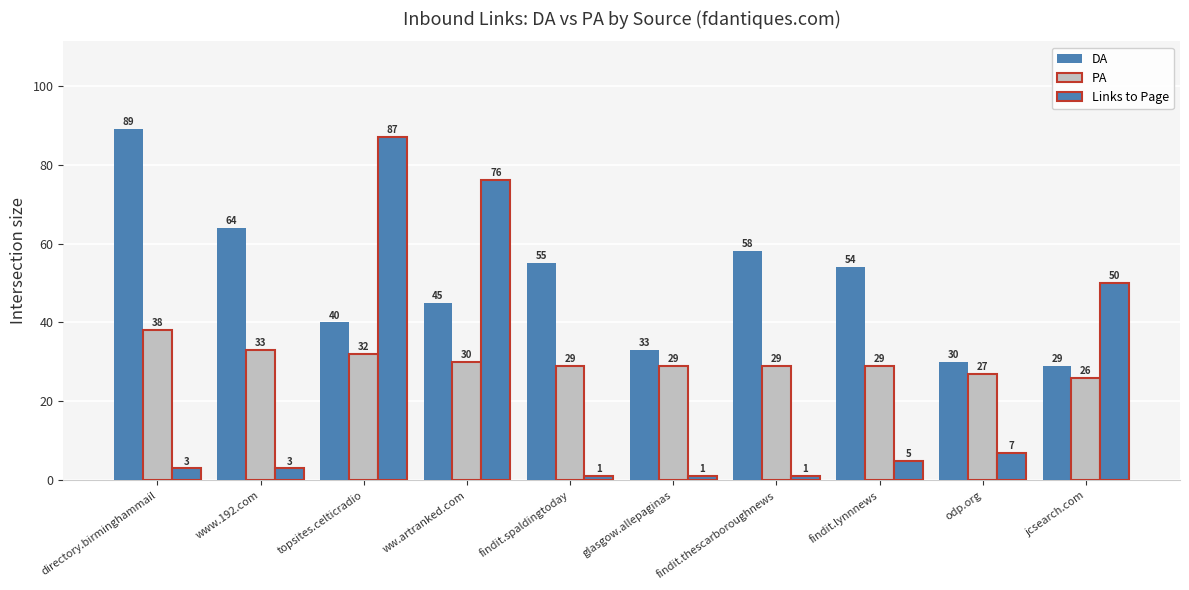

True or false: PA has a value of 32 at topsites.celticradio.

True